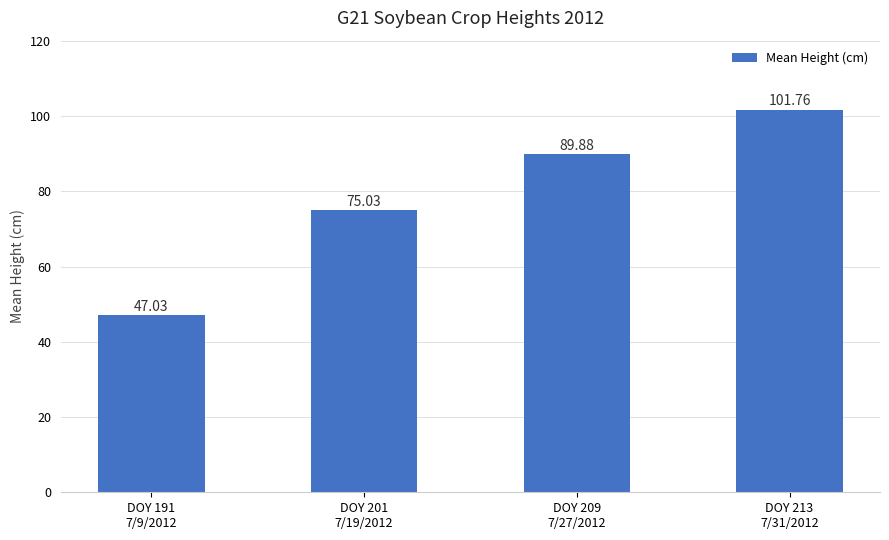

What is the label of the 4th bar from the right?

DOY 191
7/9/2012